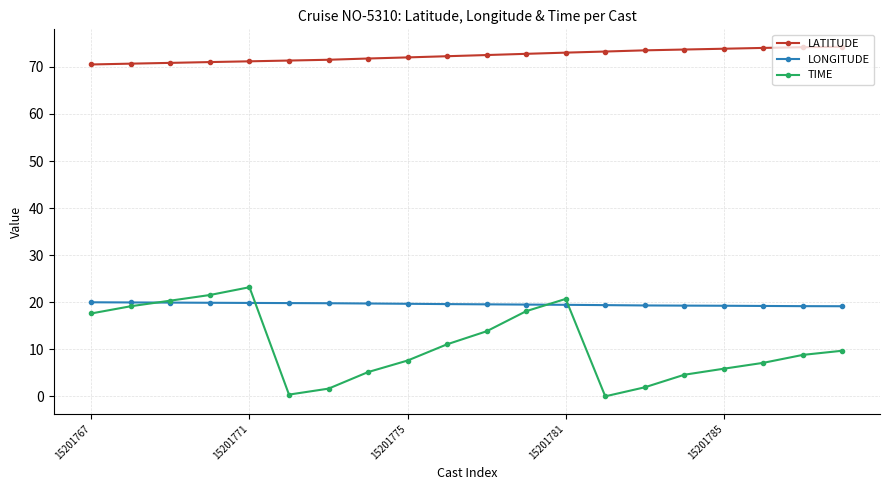

At how many categories does at least one series exceed 35?

20